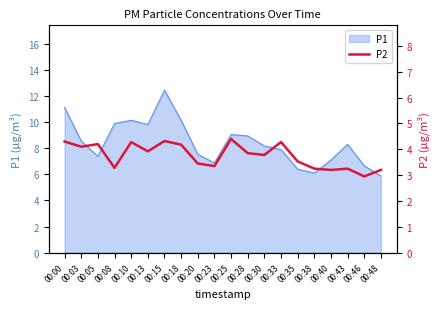

What is the minimum value for P1?

5.9